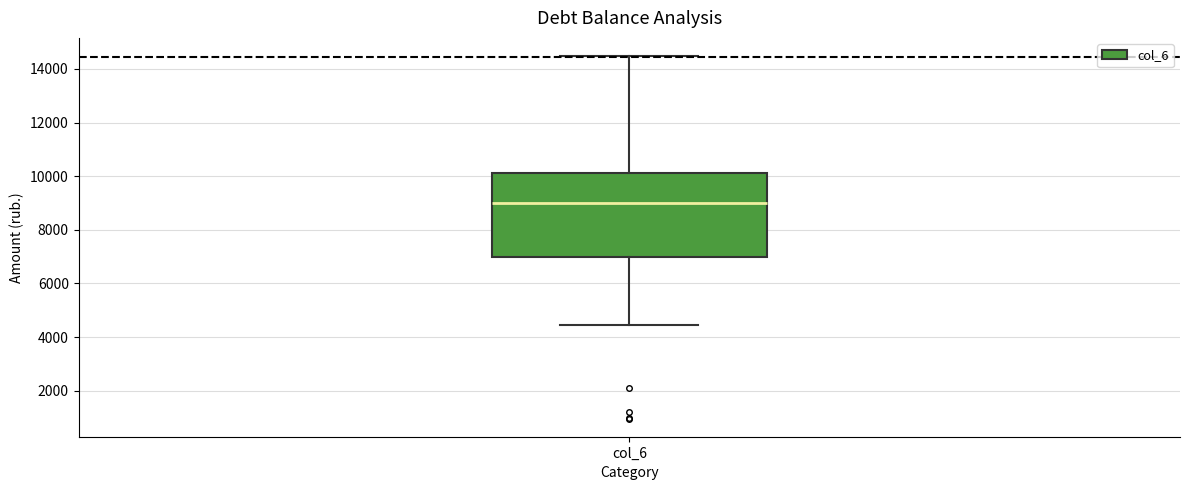

Where does the lower whisker of the box for col_6 end on the y-axis? The values are not printed on the chart, so give them approximately, as read against the axis.

4400